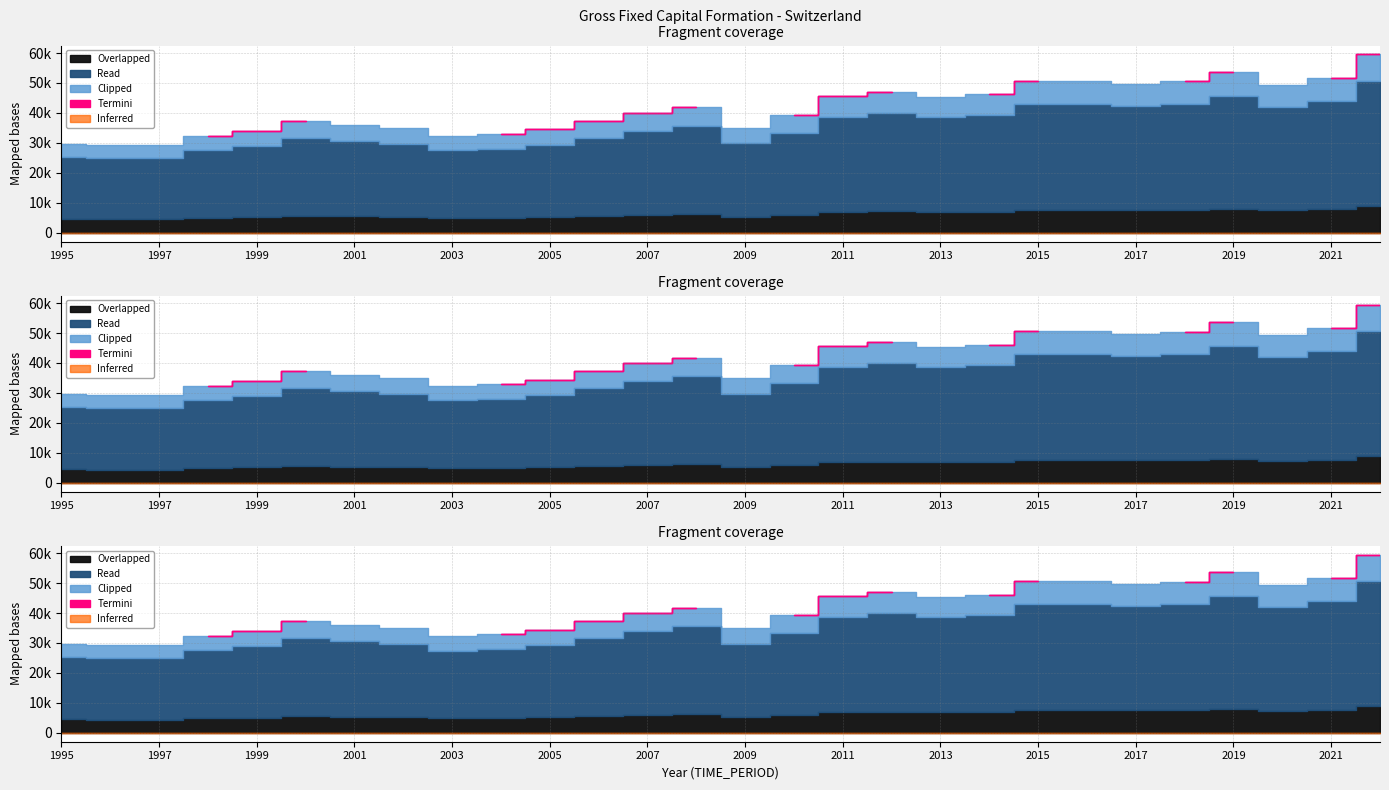

What is the difference between the second highest and minimum values?

24434.8